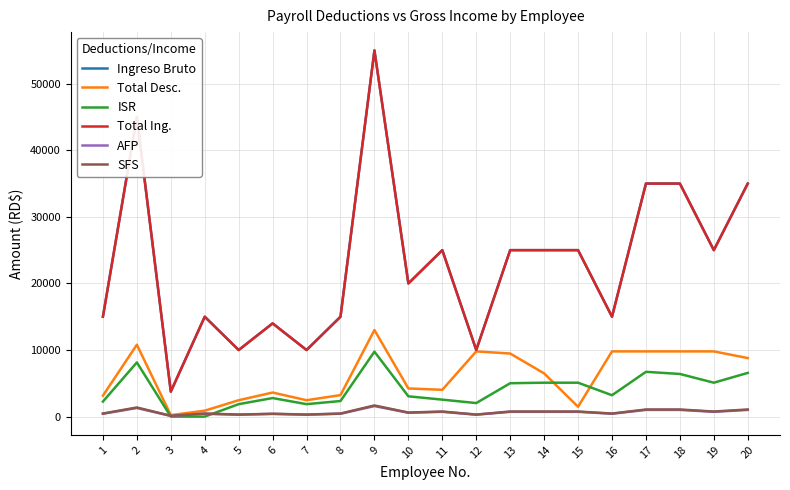

Is this an area chart (filled region under the line)?

No